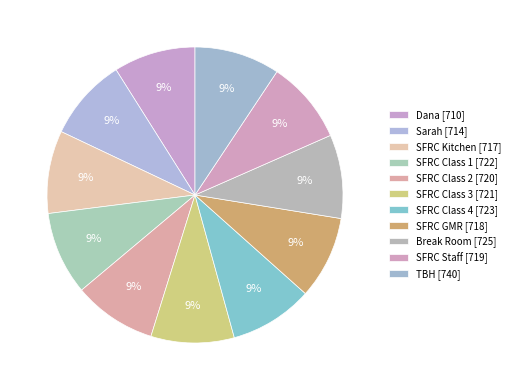

How many slices are in this pie chart?

11